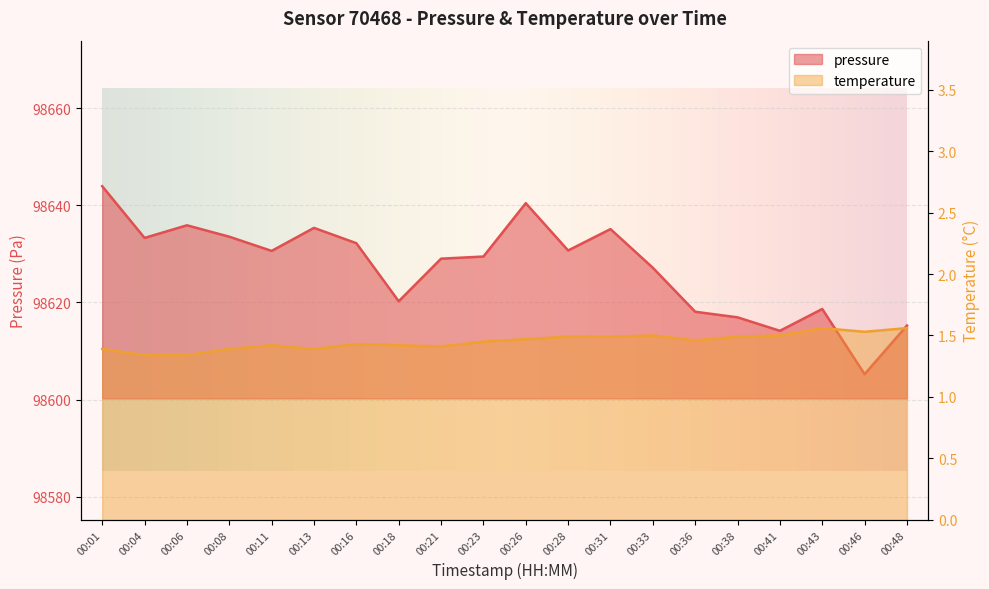

True or false: temperature and pressure cross at least once.

False